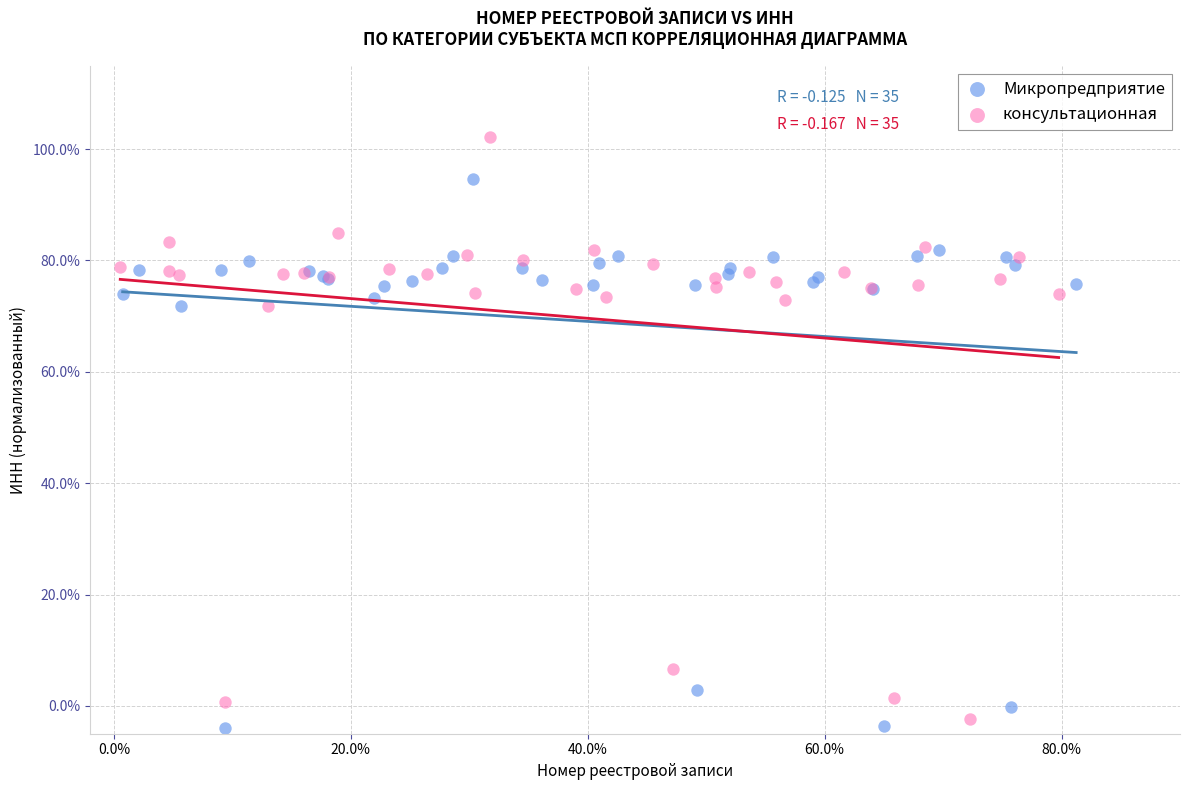

Which series contains the highest Y value?

консультационная